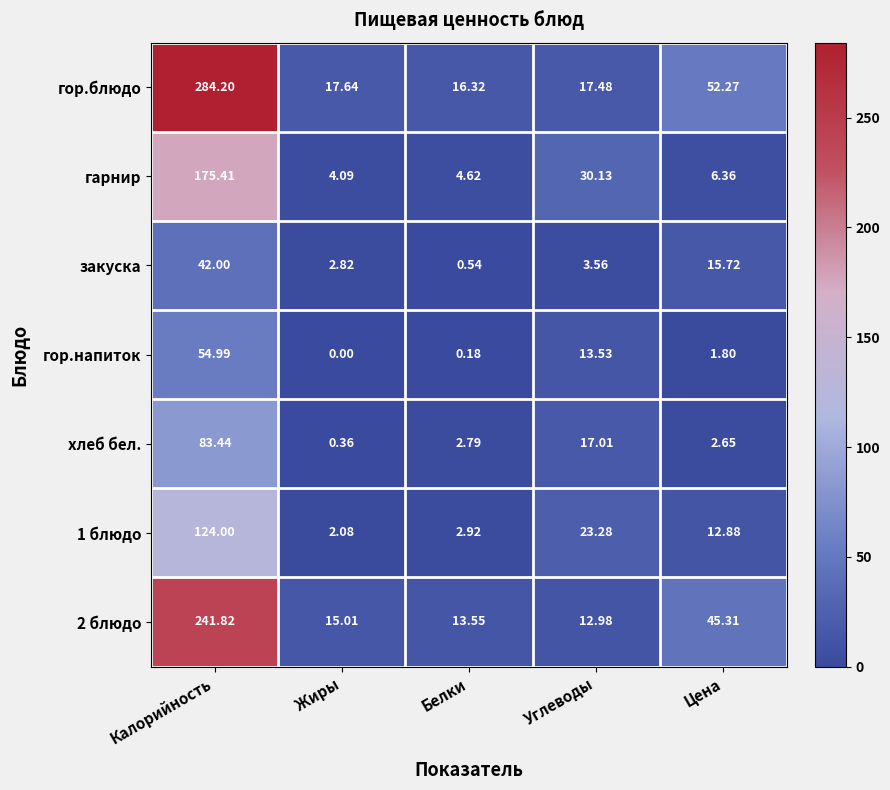

List the series in order of their peak value, highest first.

гор.блюдо, 2 блюдо, гарнир, 1 блюдо, хлеб бел., гор.напиток, закуска